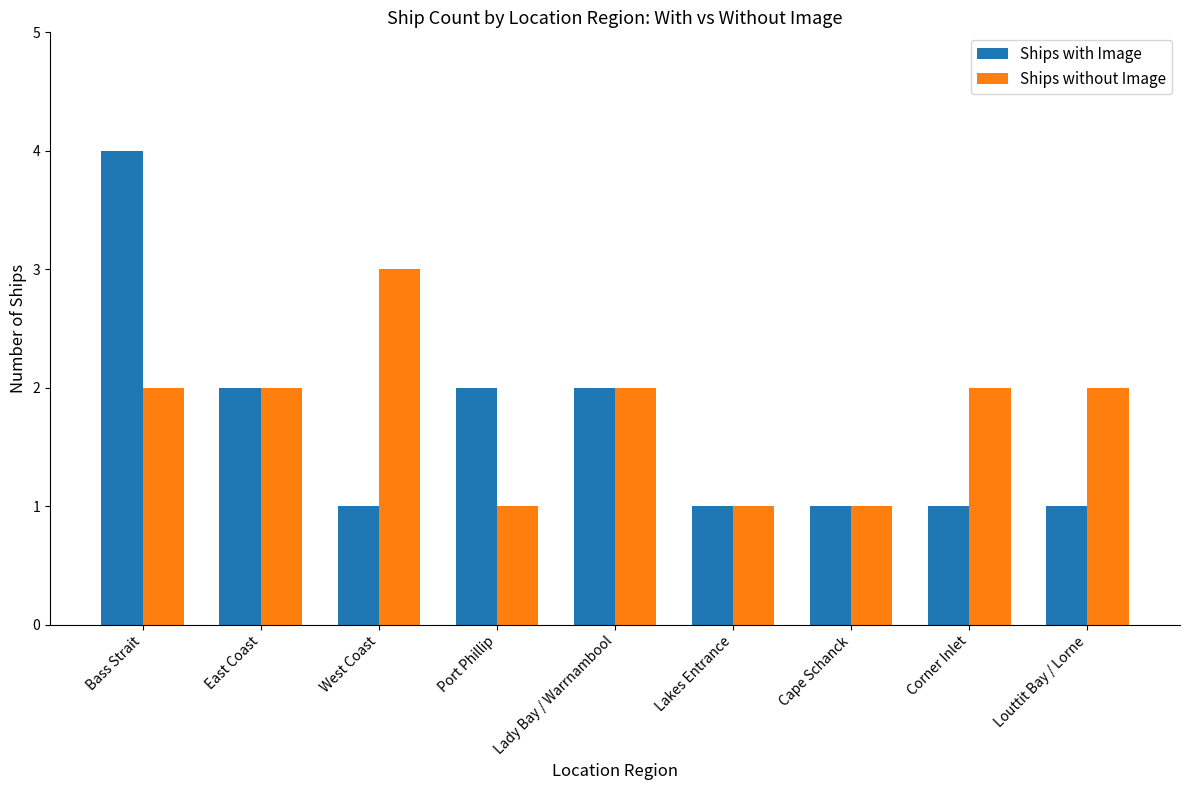

Count the number of data series in this chart.

2